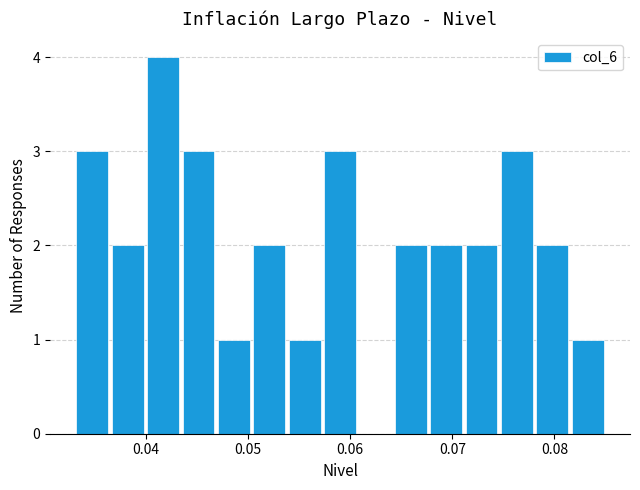

Around what value on the x-axis is the tallest bar? Give the approximate position of its centre, as read against the axis.

0.042